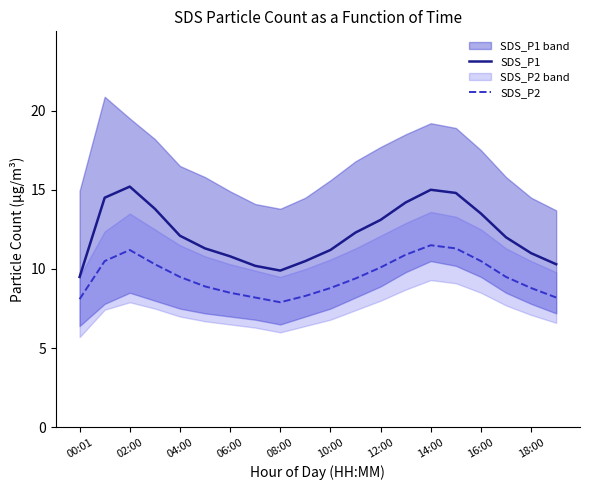

True or false: SDS_P2 has a value of 9.5 at 04:00.

True